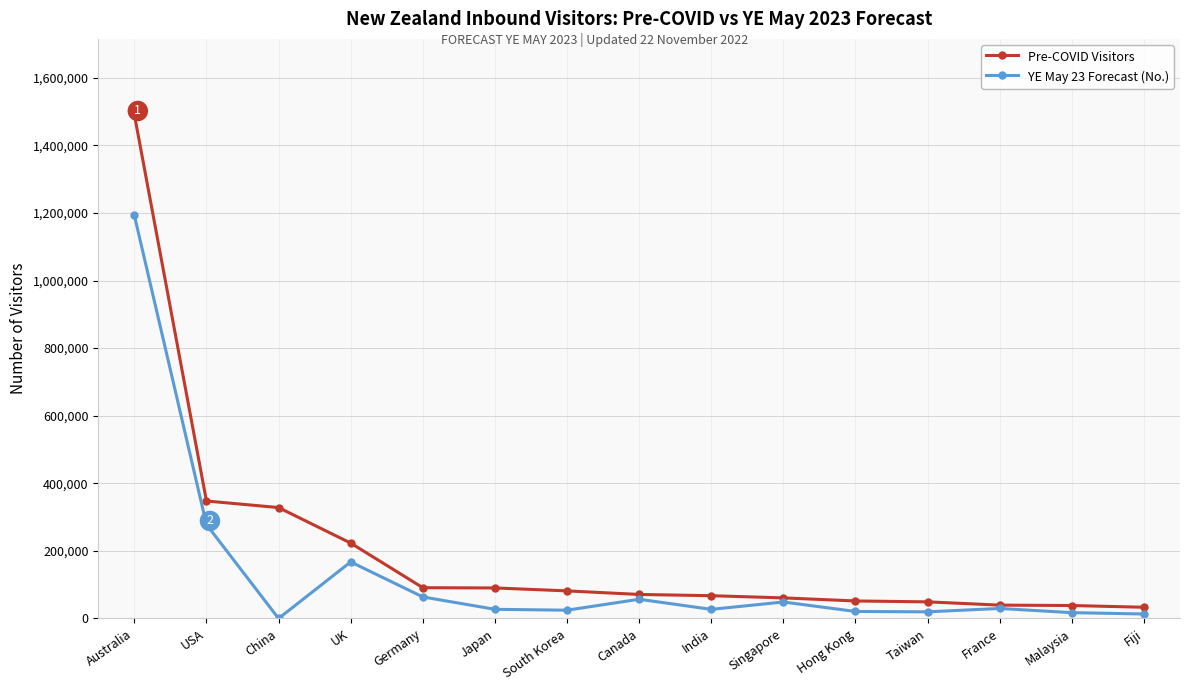

What is the total value across all series at Canada?

127963.8